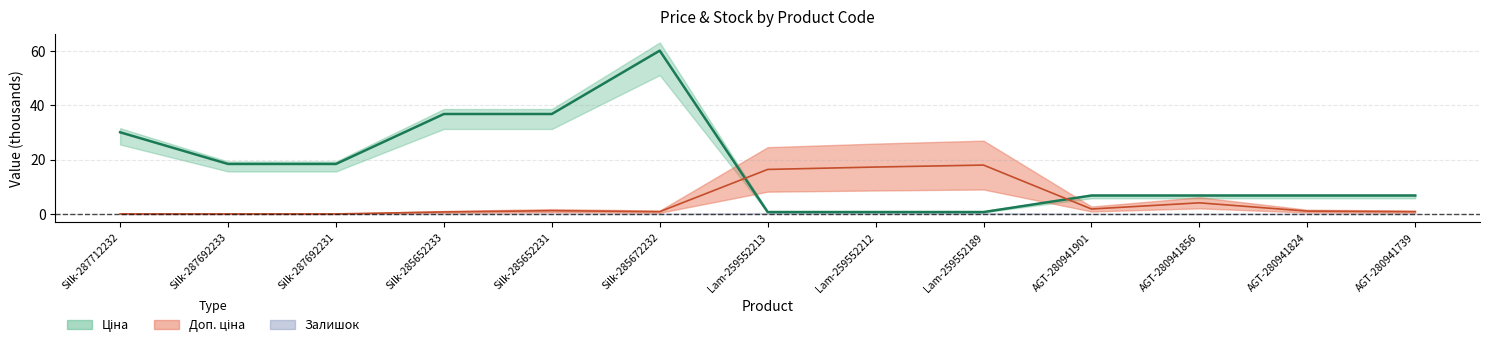

How many lines are shown in the chart?

2